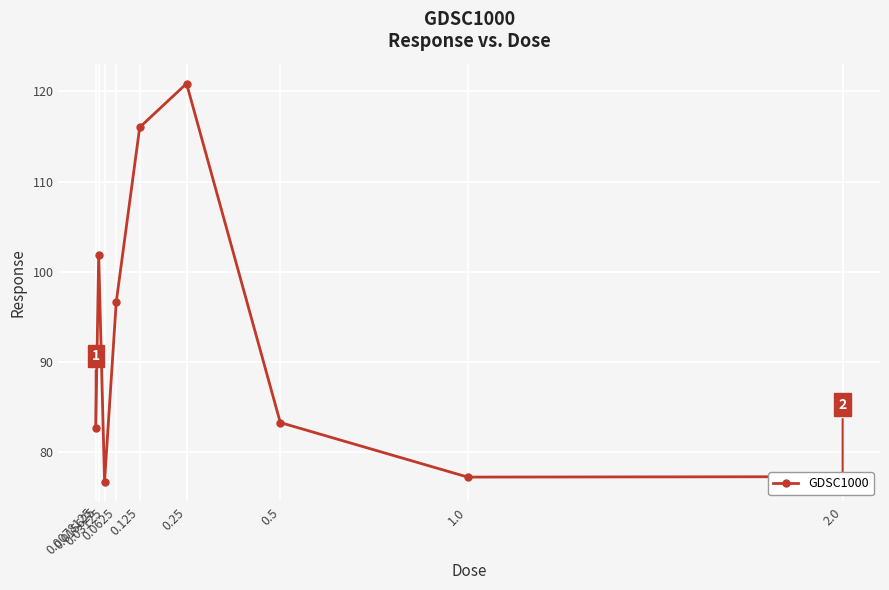

What is the difference between the maximum and minimum values?

44.2